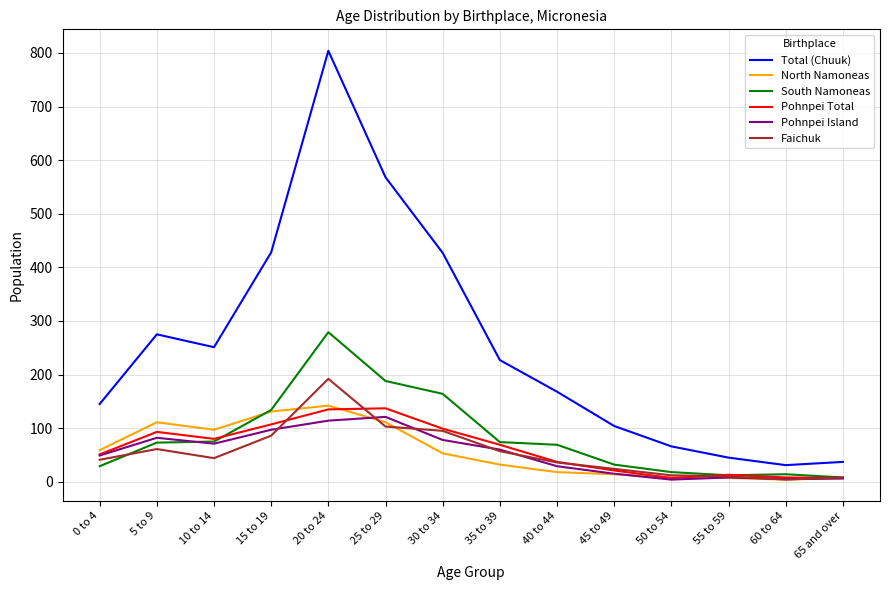

At which label does North Namoneas reach its peak?

20 to 24